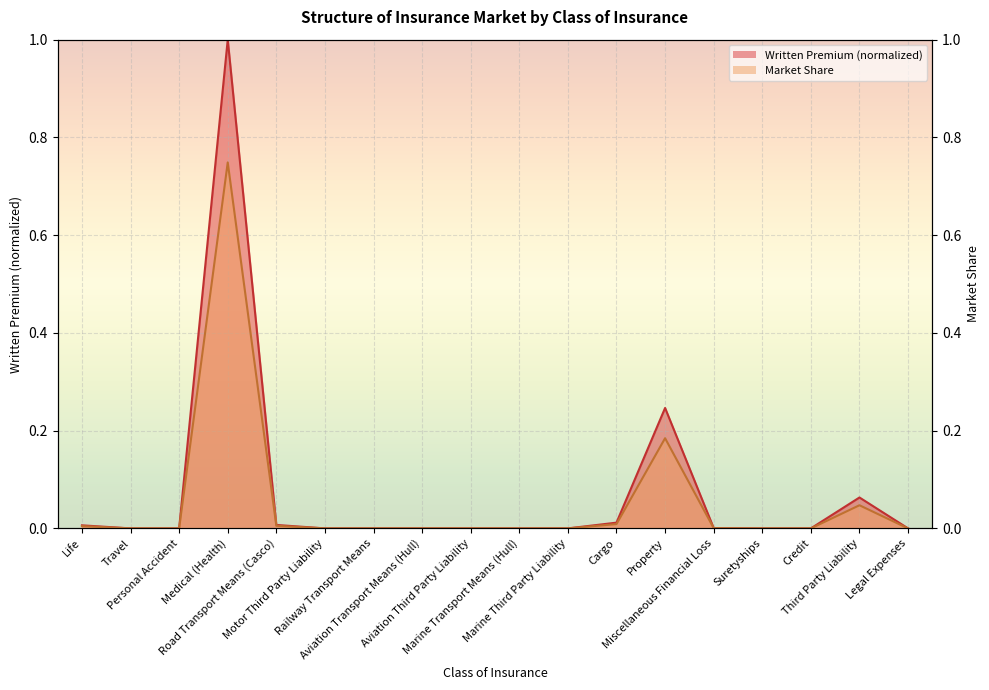

True or false: Market Share and Written Premium intersect in this chart.

False